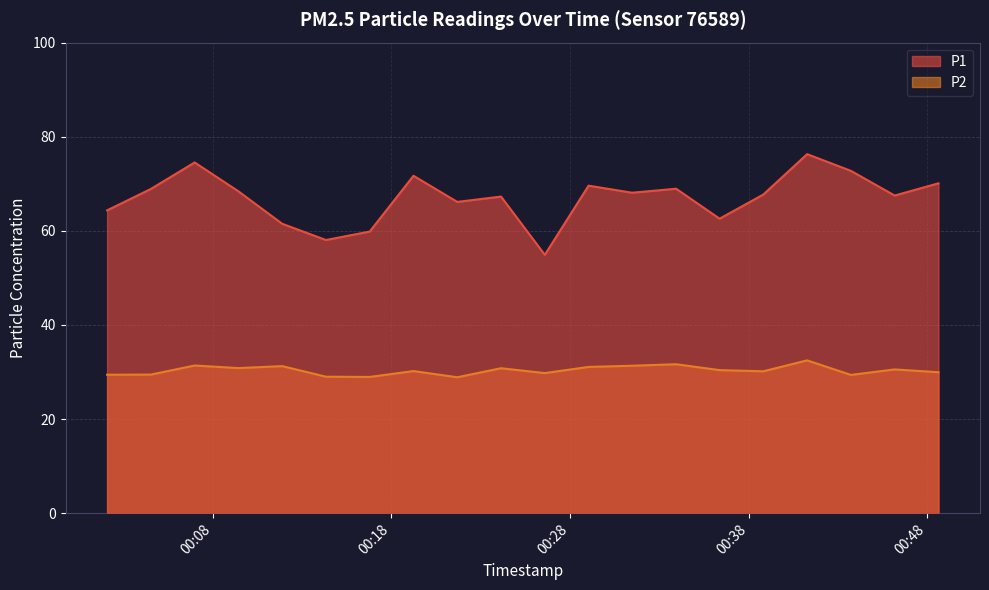

At which category does P1 reach its first local peak?

2023-08-06T00:06:59